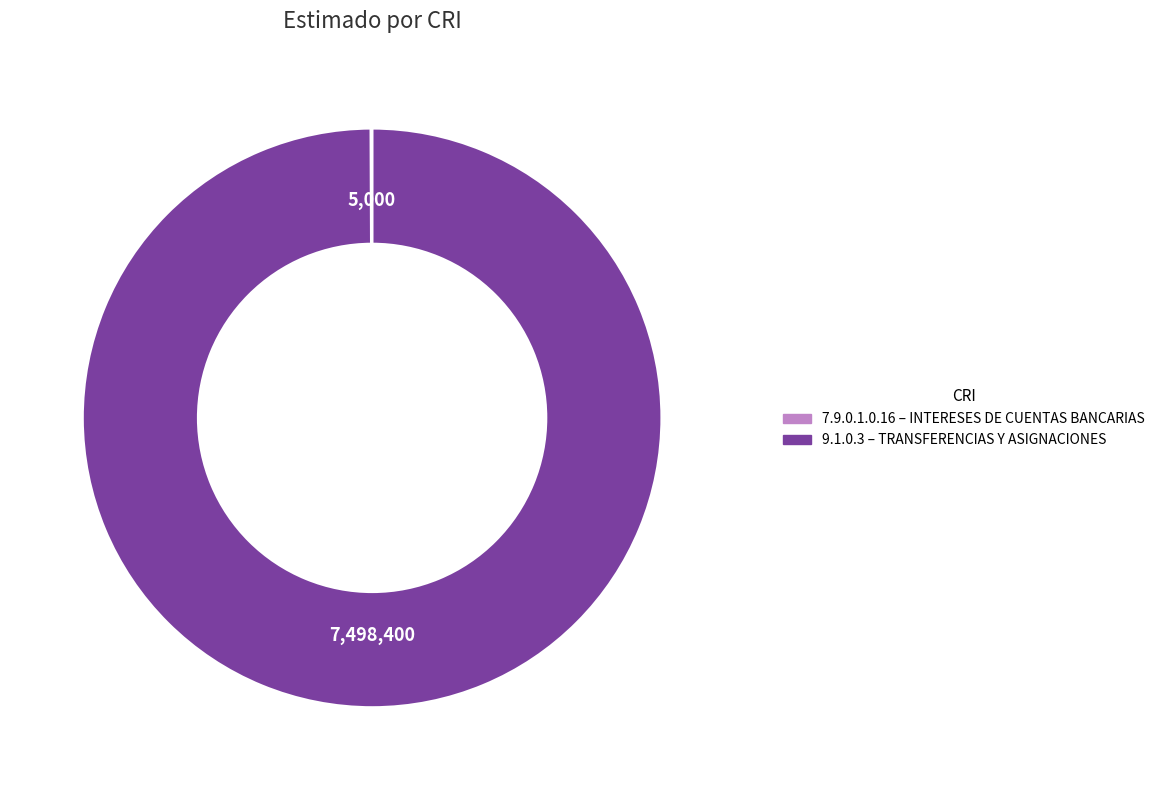

Which slice represents more than half of the pie?

9.1.0.3